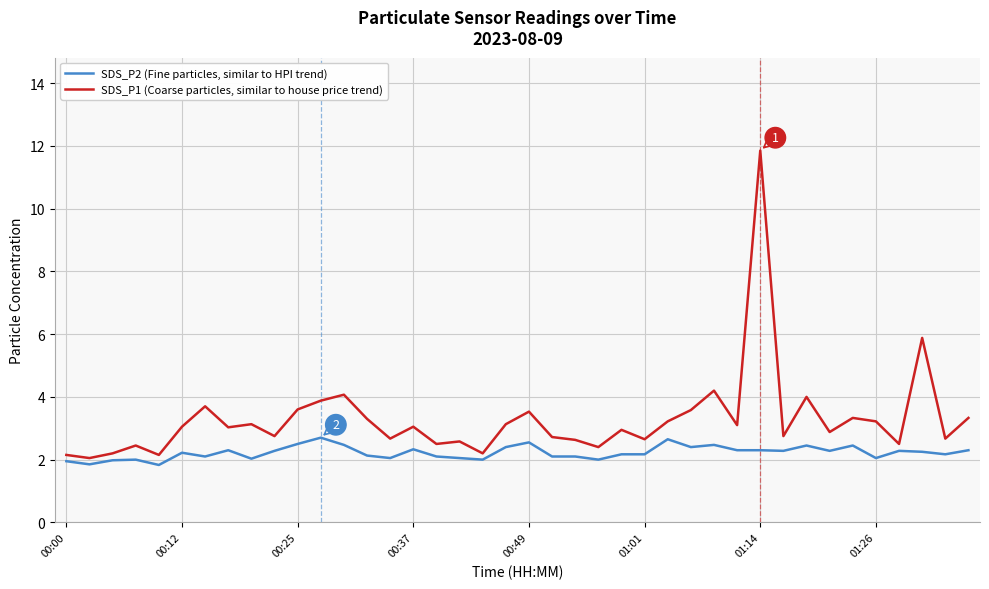

What is the lowest value of the SDS_P2 (Fine particles, similar to HPI trend) series?

1.8